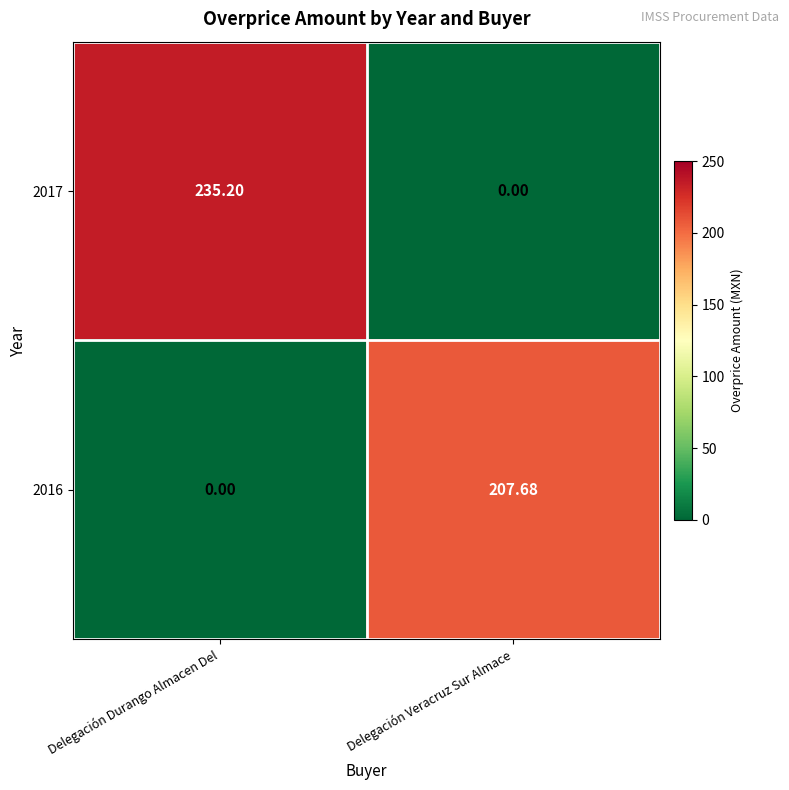

List the labels in order of 2017 value, smallest first.

Delegación Veracruz Sur Almace, Delegación Durango Almacen Del